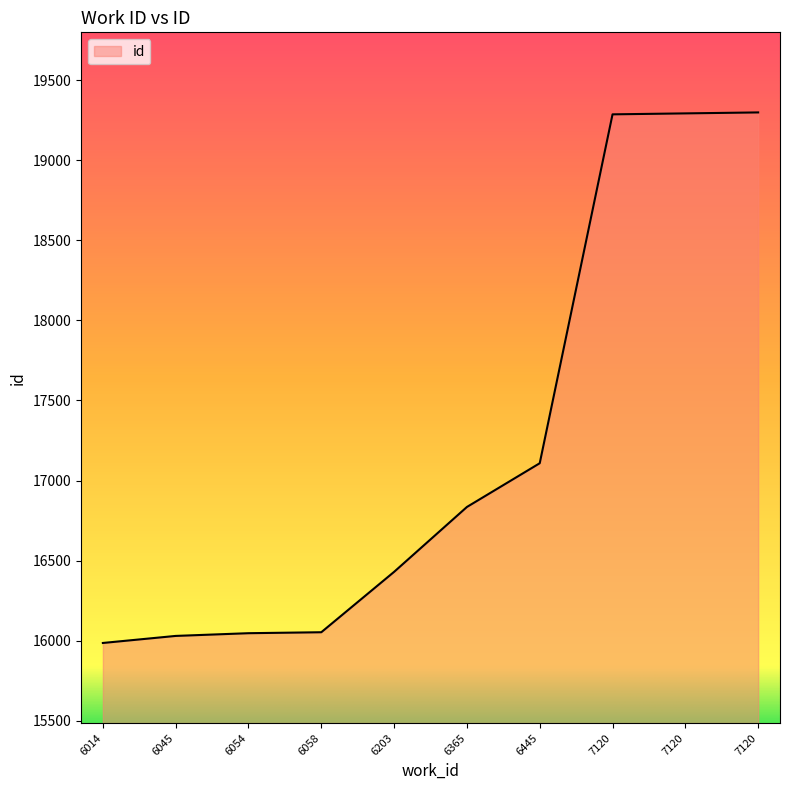

Reading left to right, extract all data points from this chart.

6014=15986	6045=16030	6054=16047	6058=16053	6203=16430	6365=16835	6445=17108	7120=19286	7120=19292	7120=19298